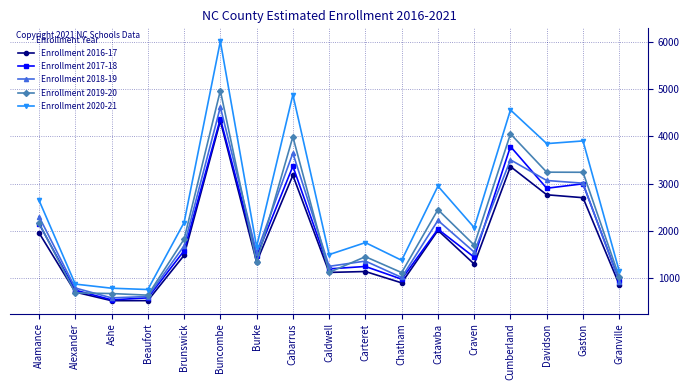

The Enrollment 2016-17 series shows 945 at Brunswick. True or false?

False